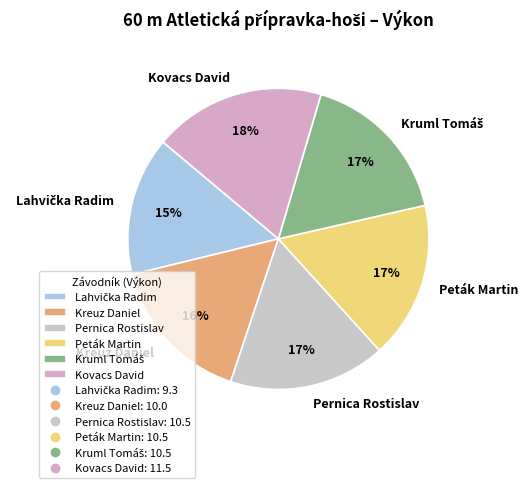

The Peták Martin slice represents 6% of the pie. True or false?

False